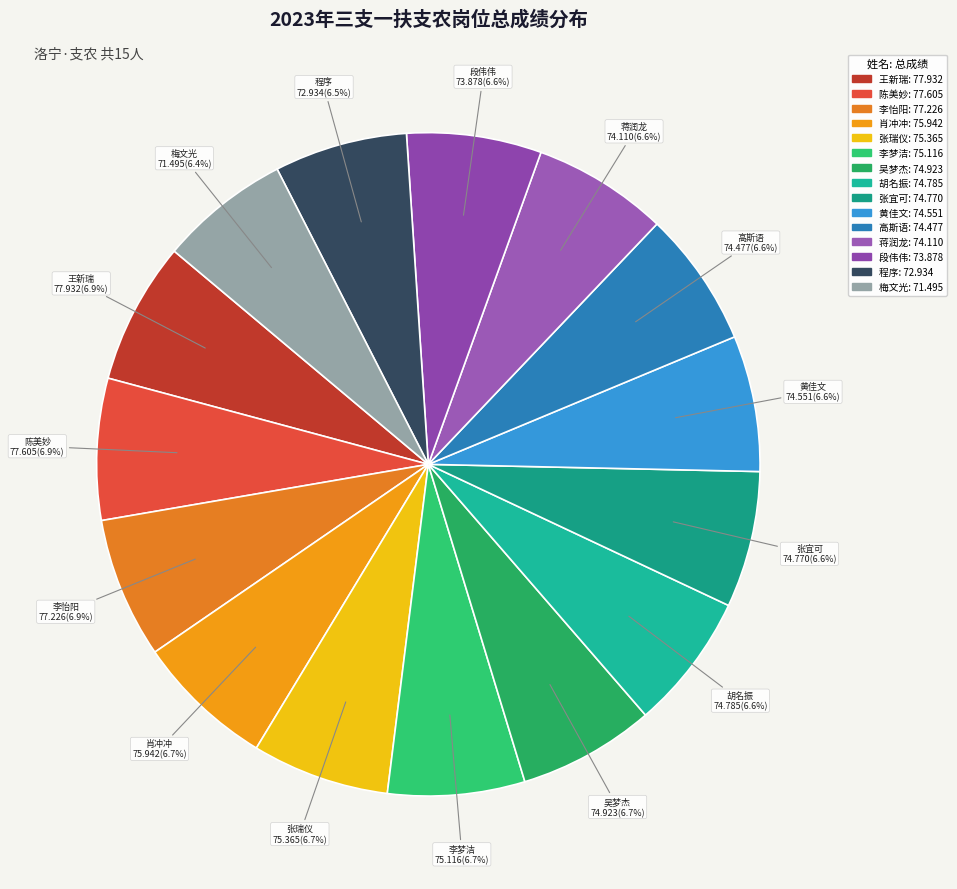

Is the sum of 胡名振 and 肖冲冲 greater than half?

No